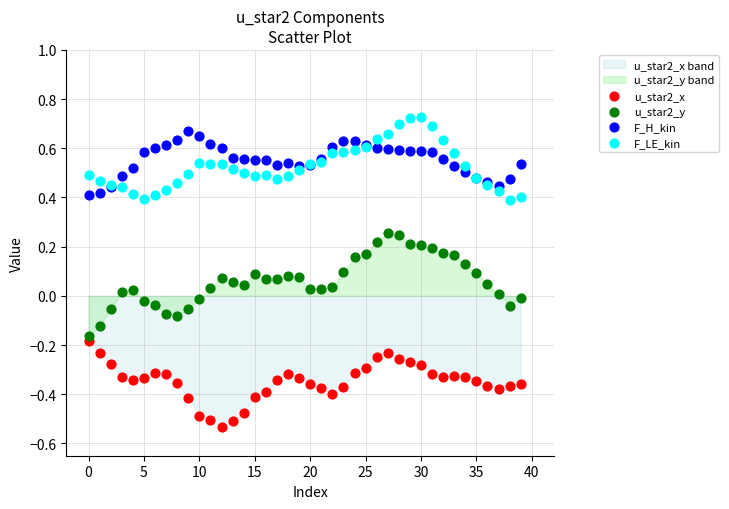

Which series contains the lowest Y value?

u_star2_x